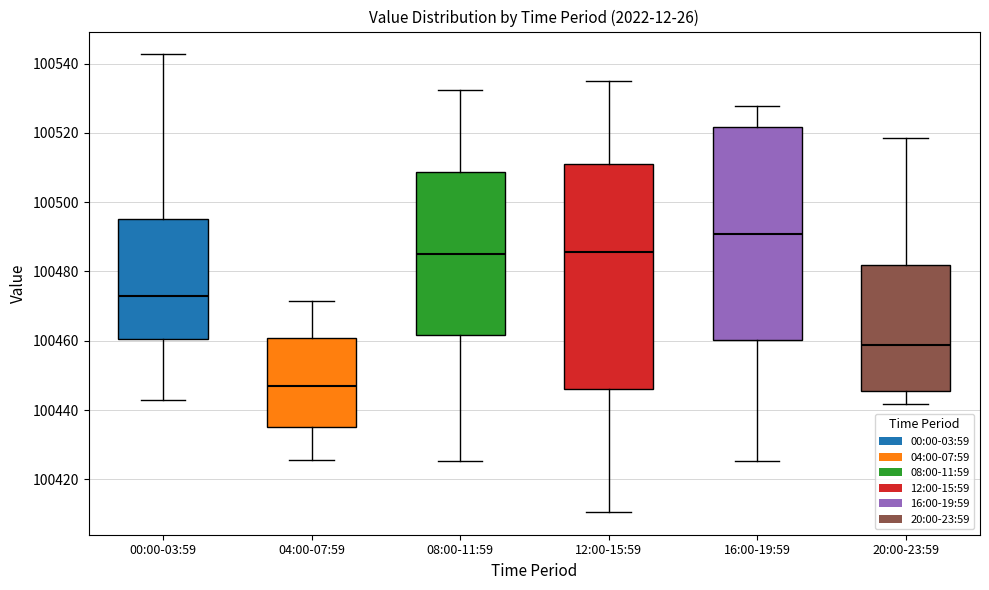

Reading left to right, transcribe this box plot: for each box, give where its median line is, the range the box spans, and where its two whiskers end, as read against the y-axis. The values are not printed on the chart, so give them approximately, as read against the axis.

00:00-03:59: median 100472, box 100460 to 100496, whiskers 100442 to 100542
04:00-07:59: median 100446, box 100436 to 100460, whiskers 100426 to 100472
08:00-11:59: median 100486, box 100462 to 100508, whiskers 100426 to 100532
12:00-15:59: median 100486, box 100446 to 100512, whiskers 100410 to 100534
16:00-19:59: median 100490, box 100460 to 100522, whiskers 100426 to 100528
20:00-23:59: median 100458, box 100446 to 100482, whiskers 100442 to 100518